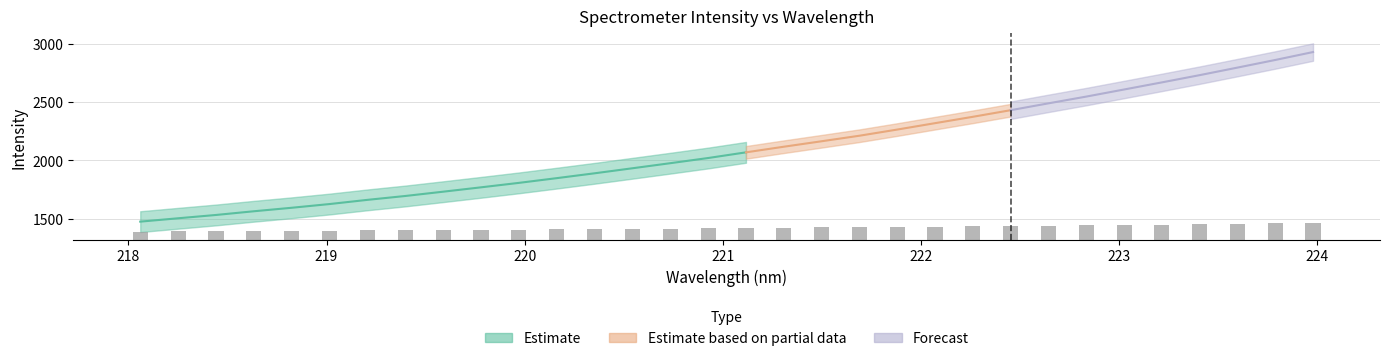

What is the difference between the second highest and minimum values?

69.2